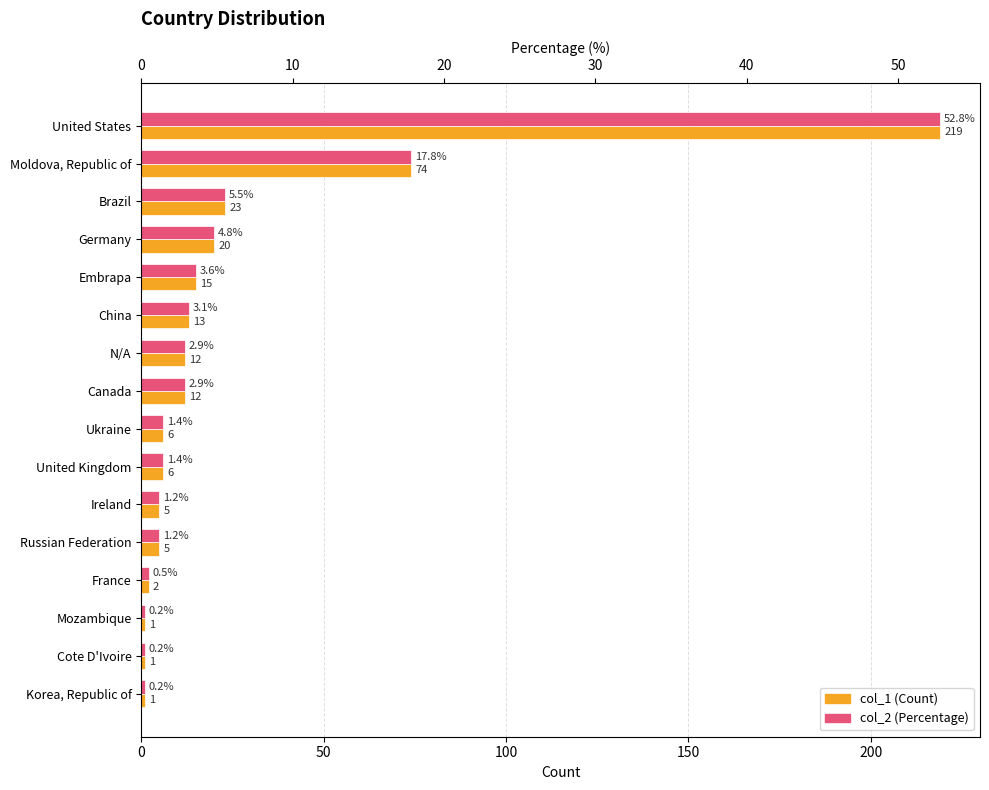

How many categories are shown in the chart?

16